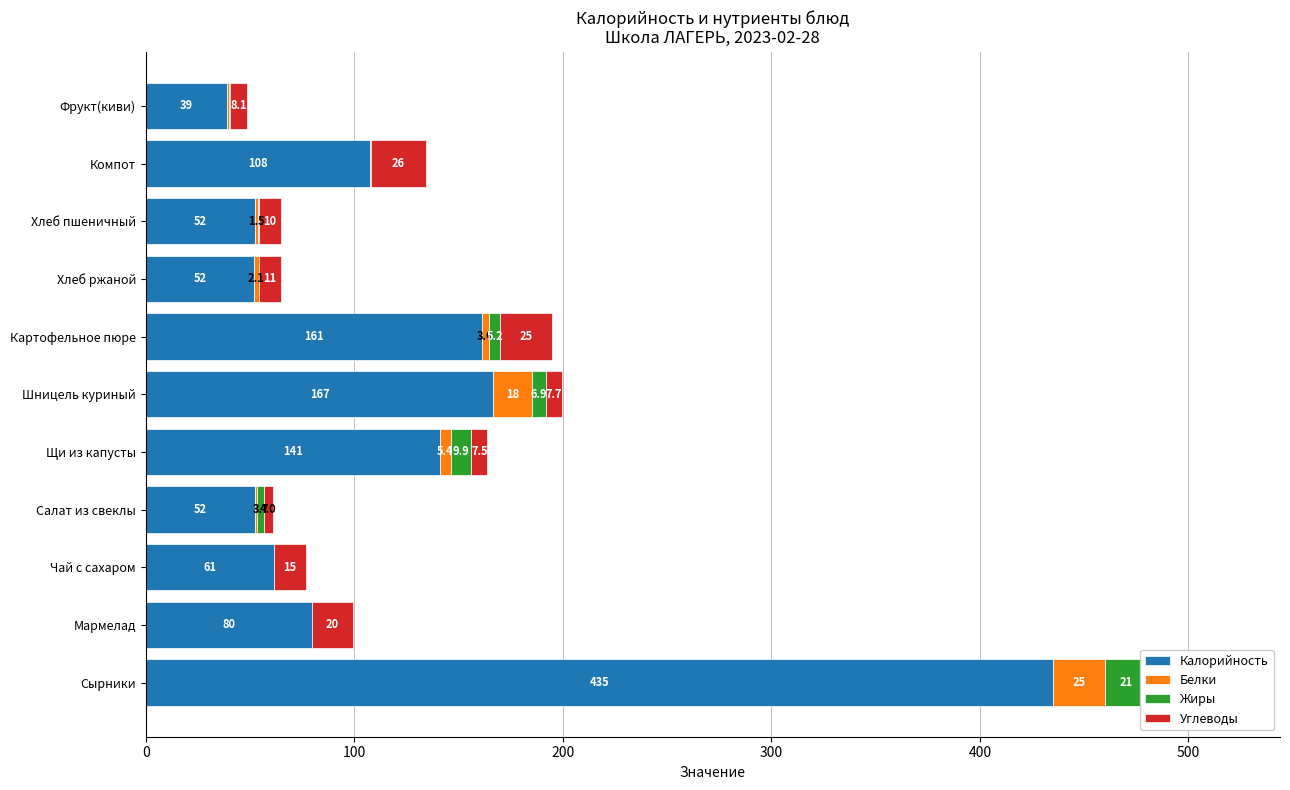

Which series changed the most between Чай с сахаром and Фрукт(киви)?

Калорийность